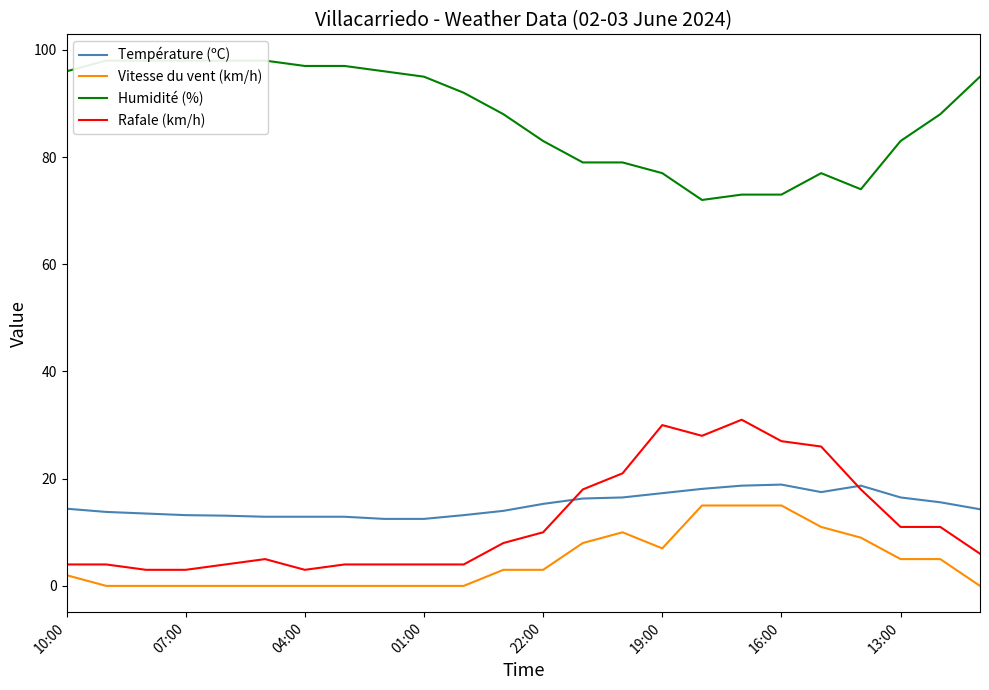

Read the Température (ºC) value at 01:00.

12.5